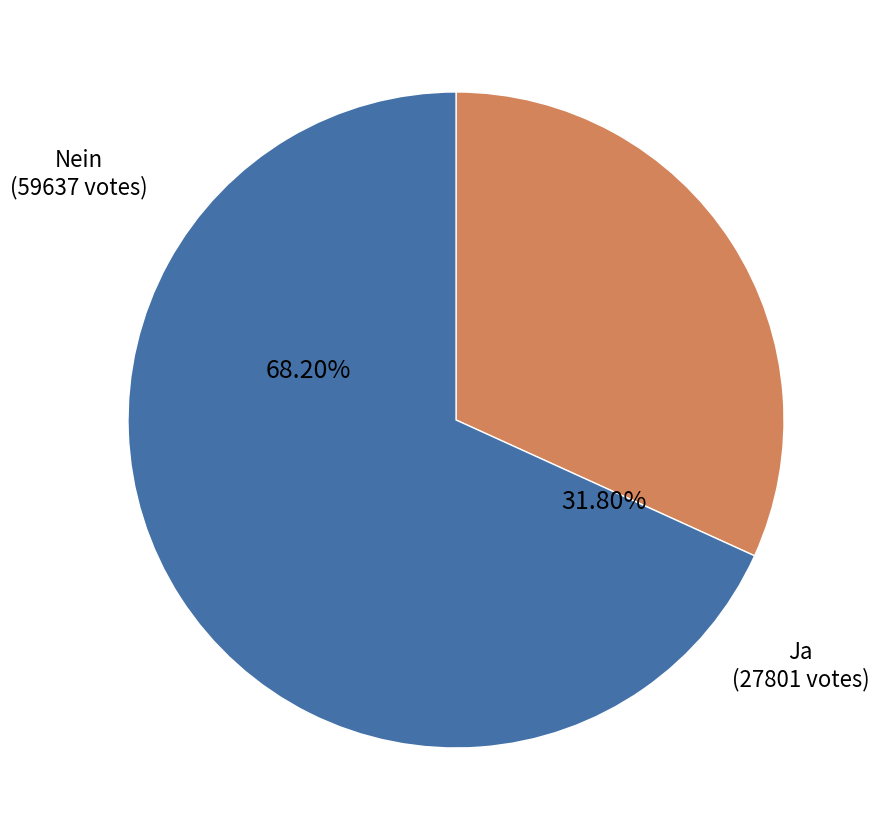

What is the total percentage of Ja and Nein?

100.0%